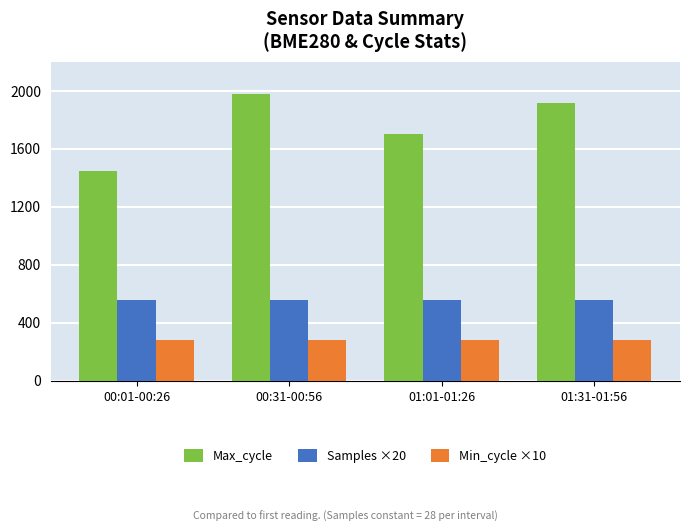

Reading left to right, extract all data points from this chart.

Max_cycle: 00:01-00:26=1444	00:31-00:56=1977	01:01-01:26=1705	01:31-01:56=1918
Samples ×20: 00:01-00:26=560	00:31-00:56=560	01:01-01:26=560	01:31-01:56=560
Min_cycle ×10: 00:01-00:26=280	00:31-00:56=280	01:01-01:26=280	01:31-01:56=280